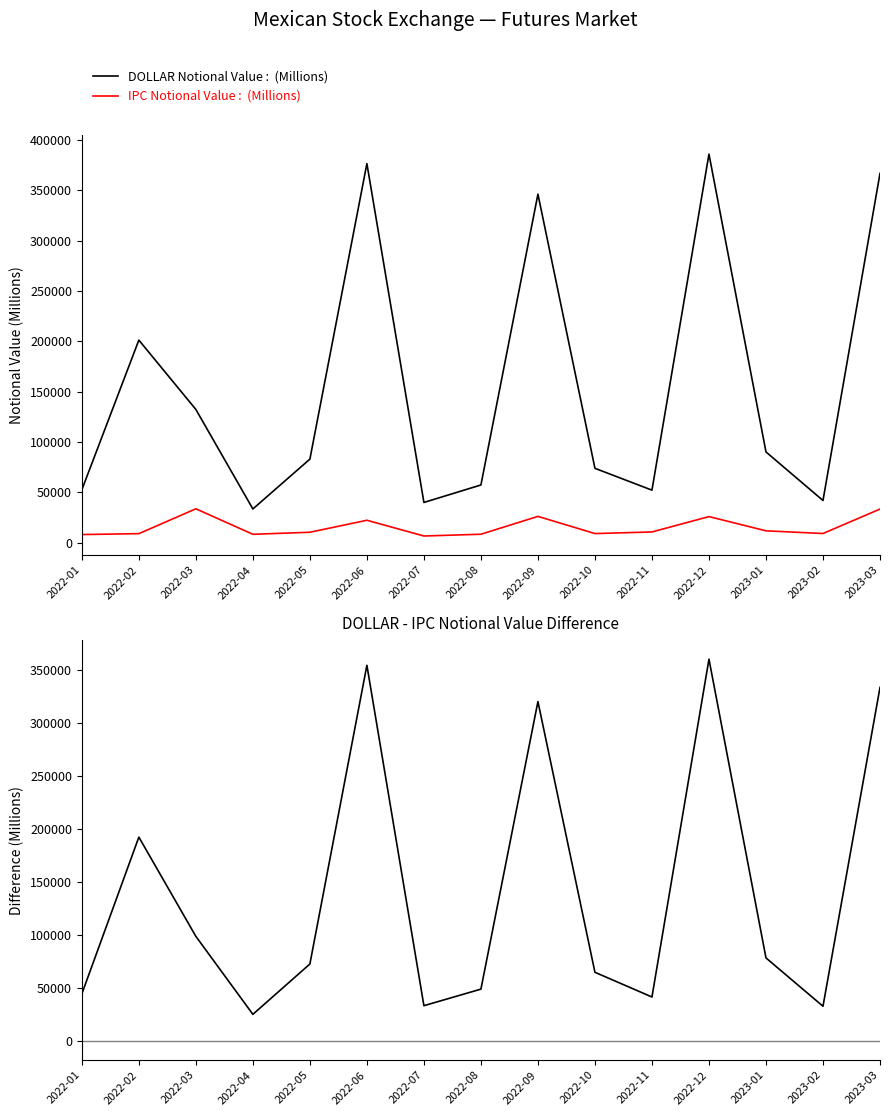

Which category has the highest value across all series?

2022-12